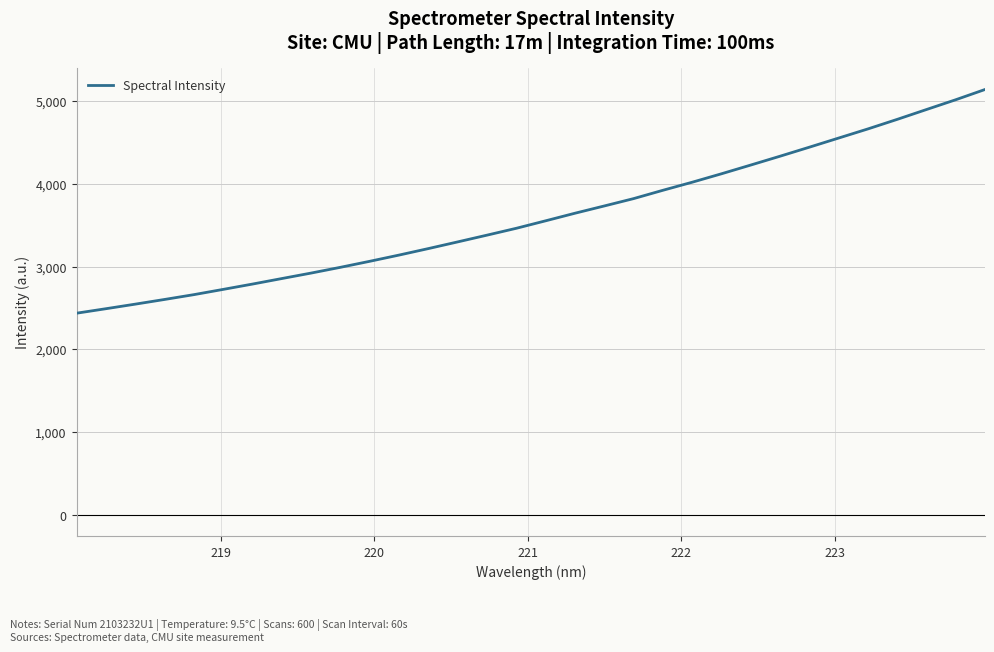

What is the greatest value displayed?

5137.3